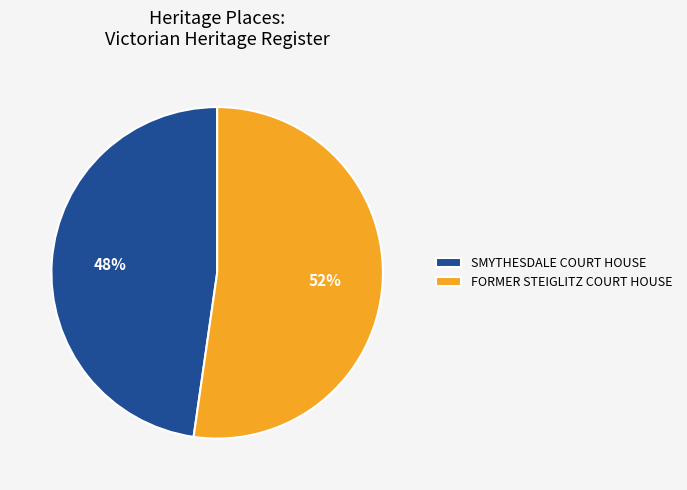

Approximately how many times larger is the value at FORMER STEIGLITZ COURT HOUSE compared to SMYTHESDALE COURT HOUSE?

1.1